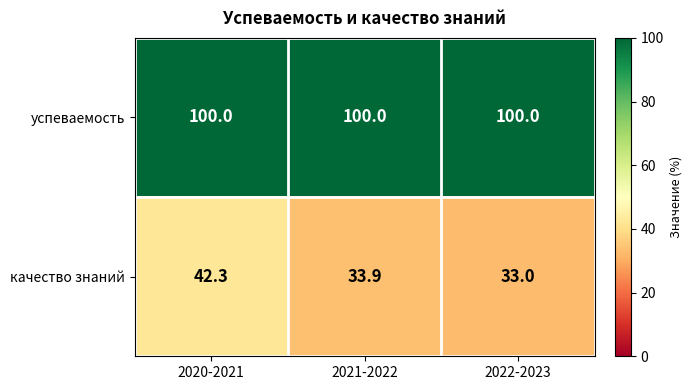

Count the number of categories in the chart.

3